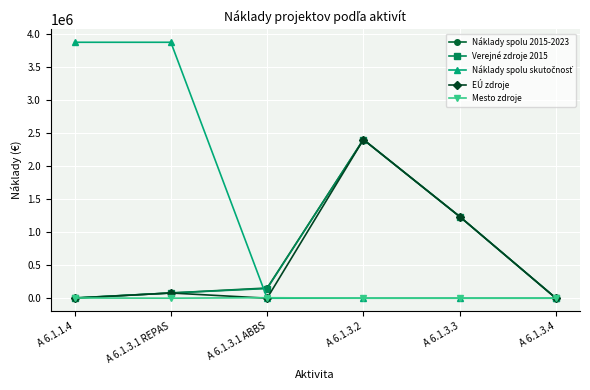

Count the number of categories in the chart.

6